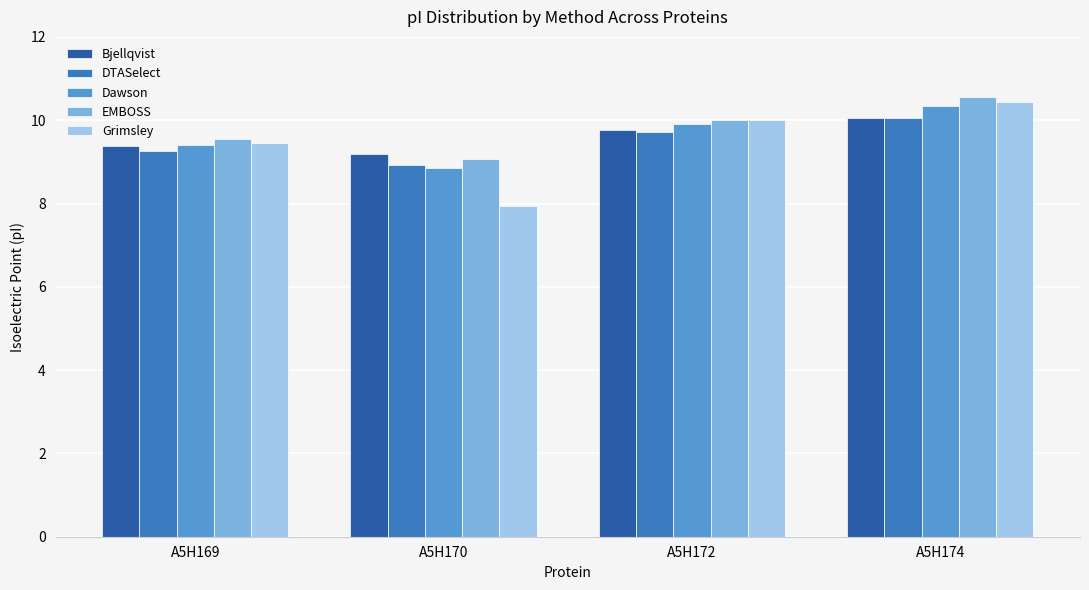

At which category is the sum across all series the highest?

A5H174